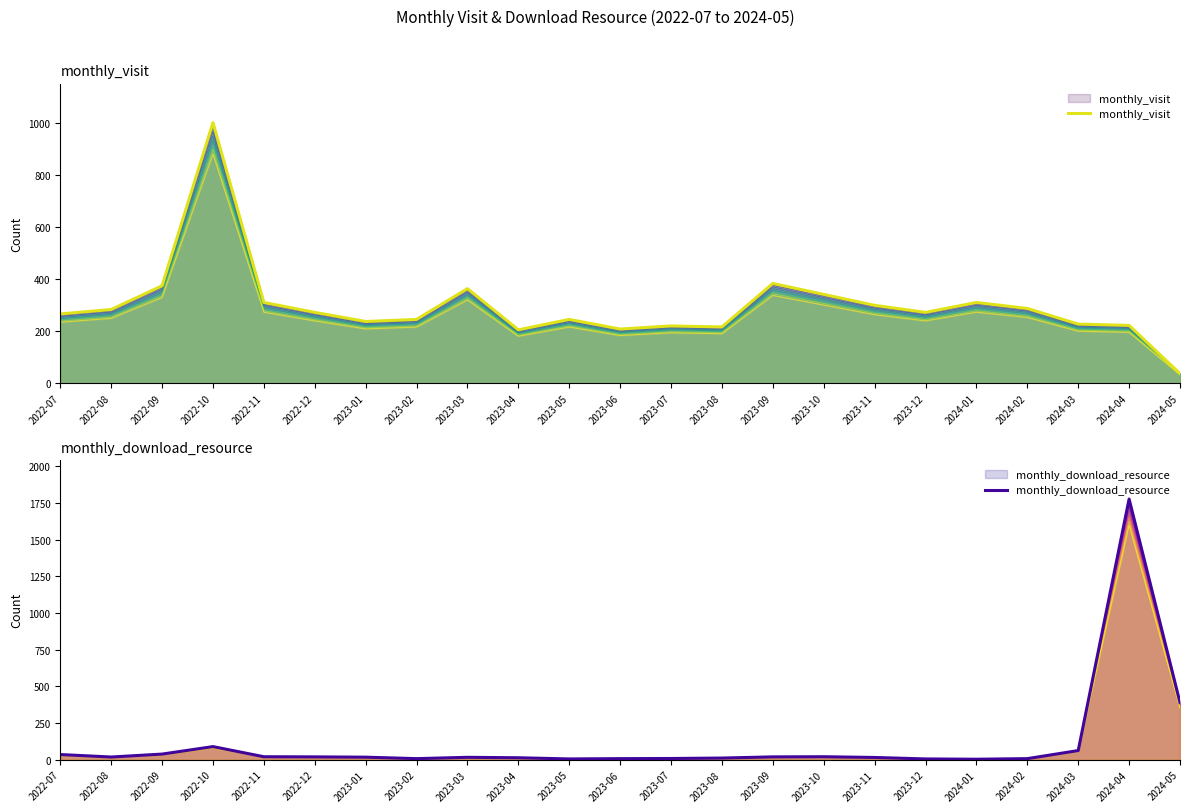

At 2024-04, list the series in order from largest to smallest.

monthly_download_resource, monthly_visit